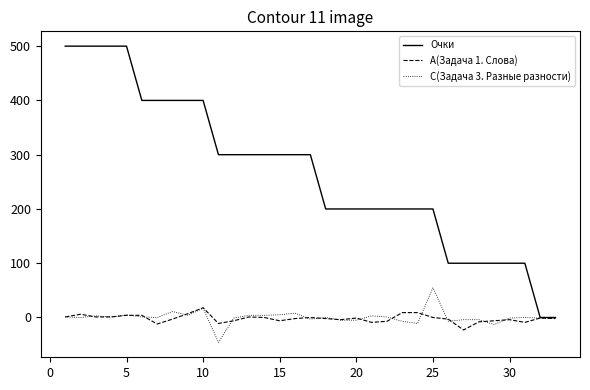

What is the greatest value displayed?

500